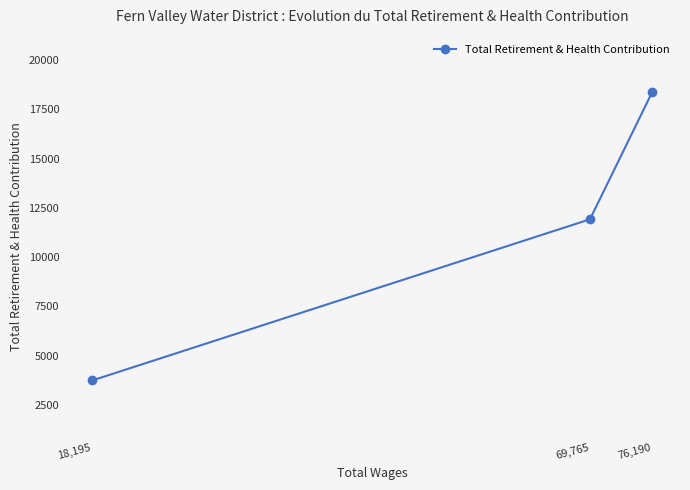

What is the difference between the maximum and minimum values?

14620